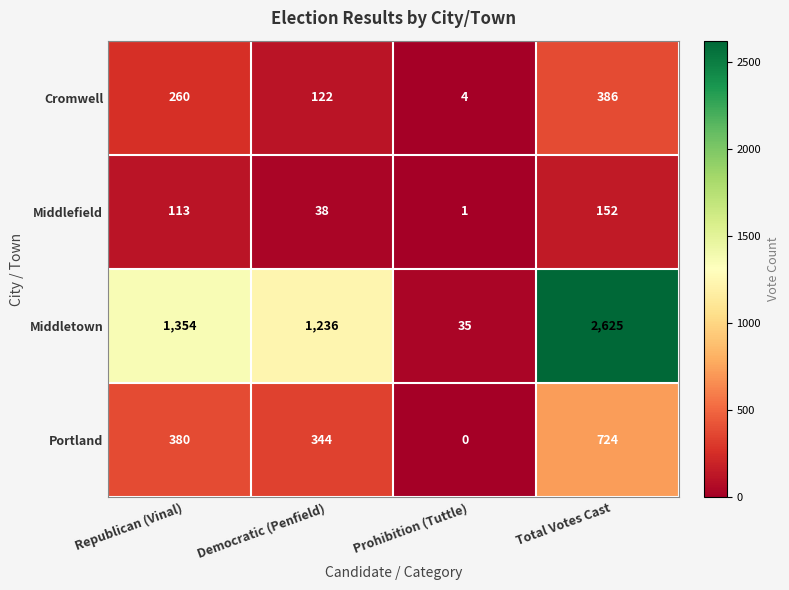

What is the difference between the second highest and second lowest values in the Portland series?

36